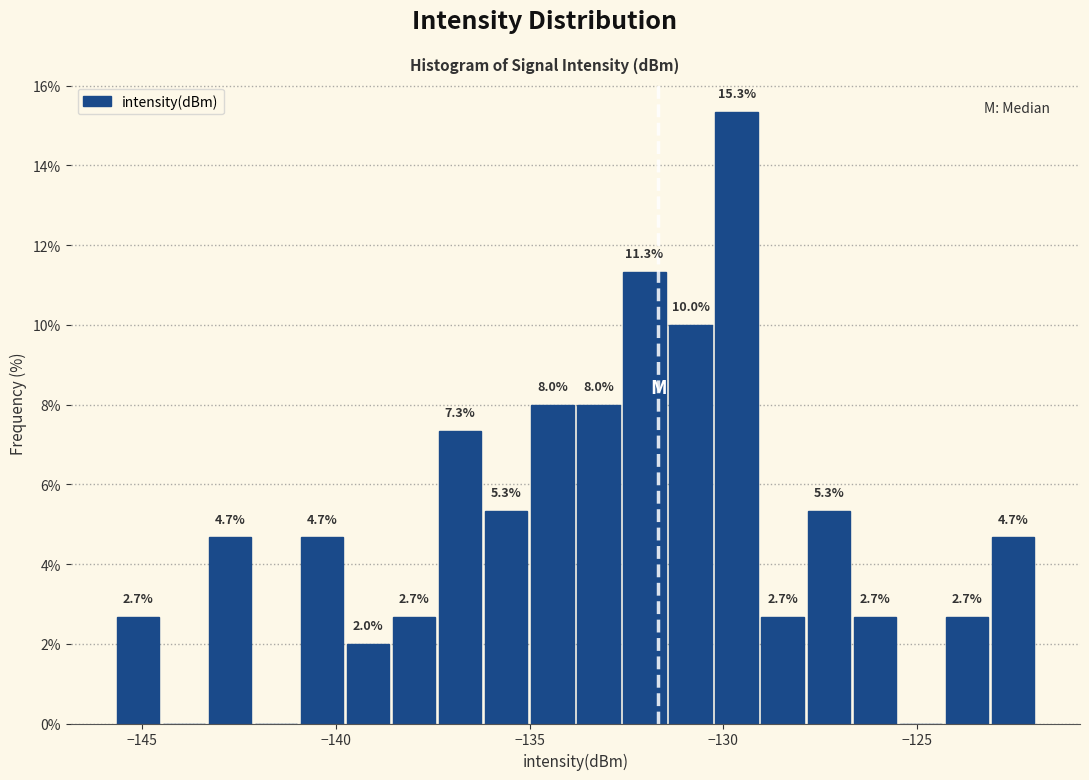

Read against the x-axis, roughly where is the centre of the tallest bar?

-129.5